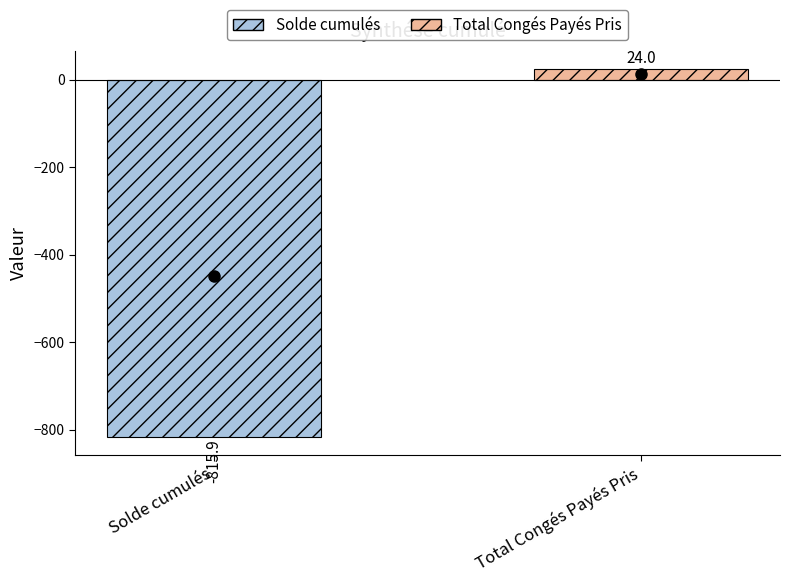

True or false: the data shows -815.9 at Solde cumulés.

True